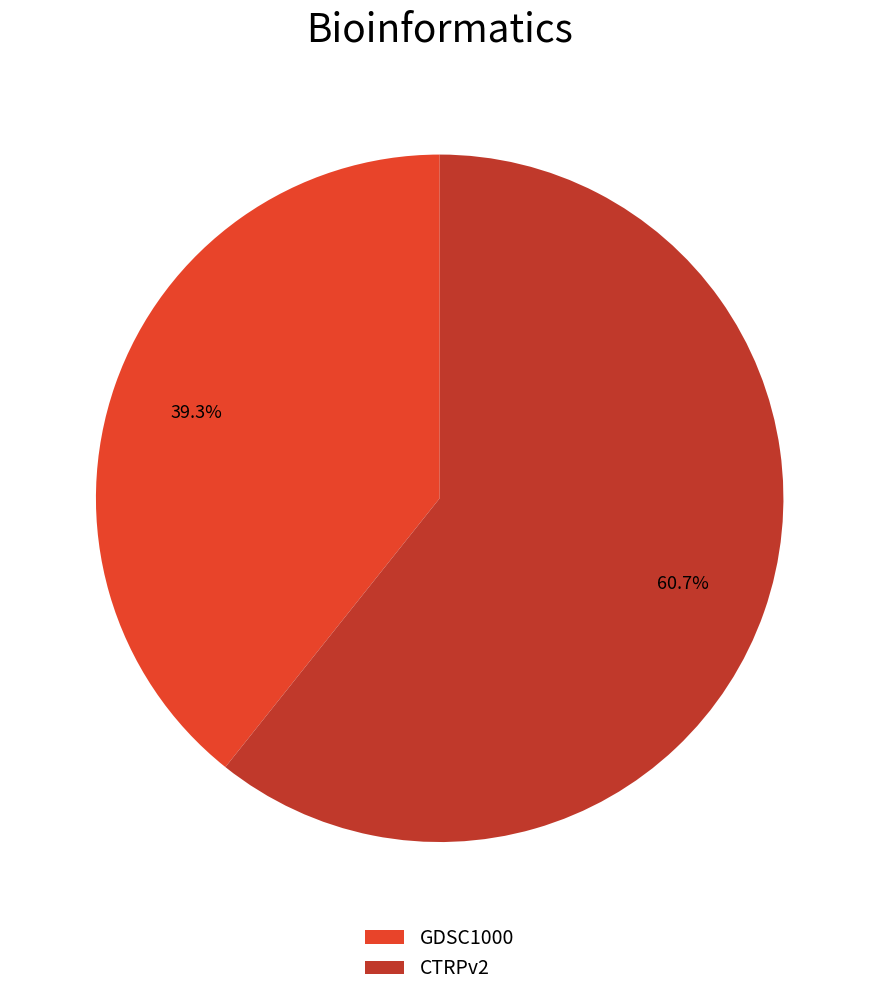

Does any single category account for the majority?

Yes